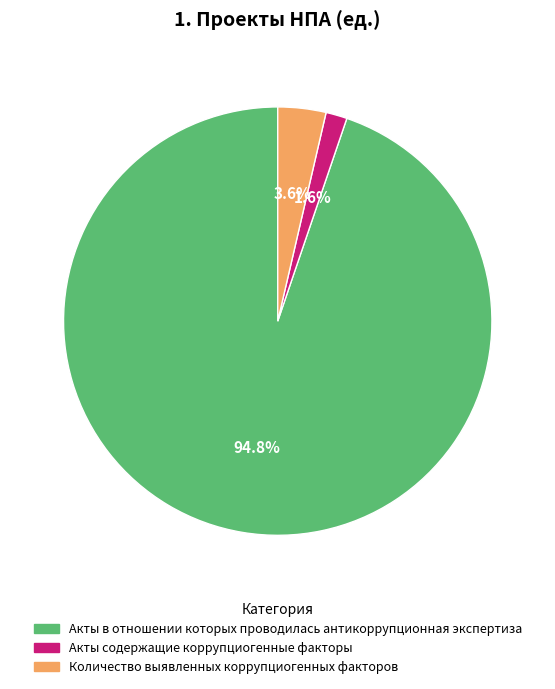

What portion of the pie excludes Количество выявленных коррупциогенных факторов?

96.4%